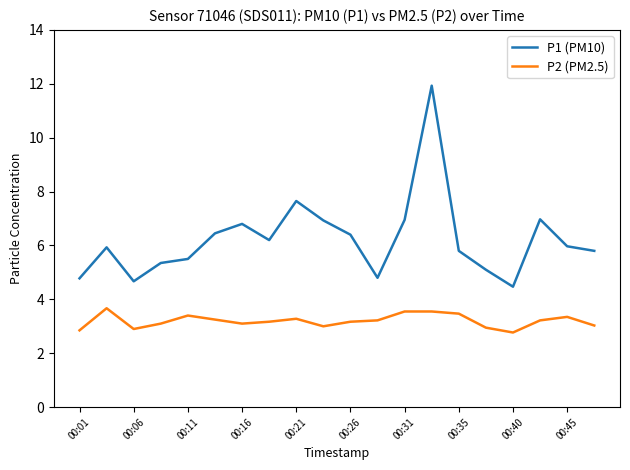

What are all the series names shown in the legend?

P1 (PM10), P2 (PM2.5)